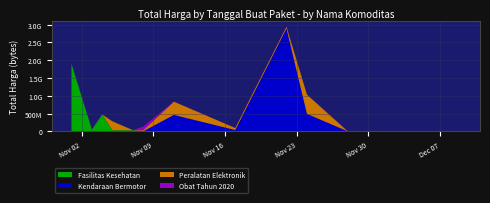

Reading left to right, transcribe all the data shown in this chart.

Fasilitas Kesehatan: 1903597940	49730040	477600000	34000000	32441200	577875	0	0	0	0	0	0
Kendaraan Bermotor: 0	0	0	0	0	0	464002100	39440000	2892122000	493000000	0	0
Peralatan Elektronik: 0	0	0	250350000	4350000	34292000	373404000	56152800	51601000	541071000	0	0
Obat Tahun 2020: 9180000	15513960	7401240	333600	78000	98772570	2772000	265000	4672200	182000	8742500	5129000